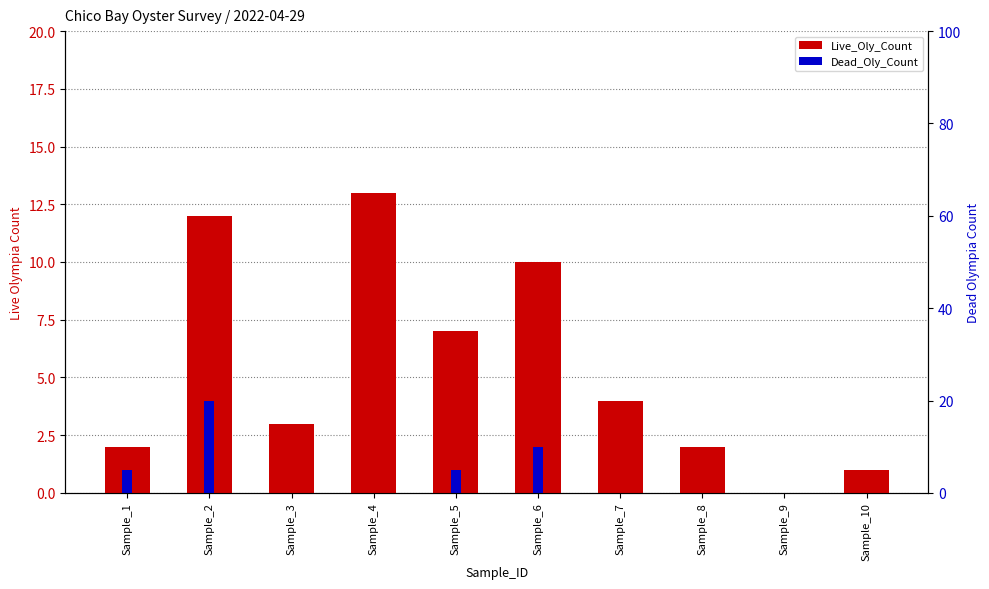

How many values in the Dead_Oly_Count series exceed 0?

4